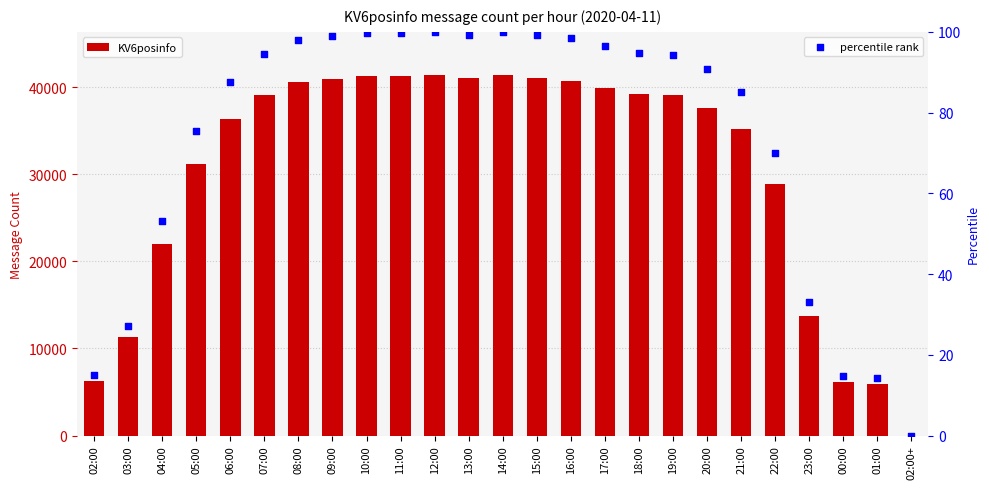

Which series contains the lowest Y value?

percentile rank